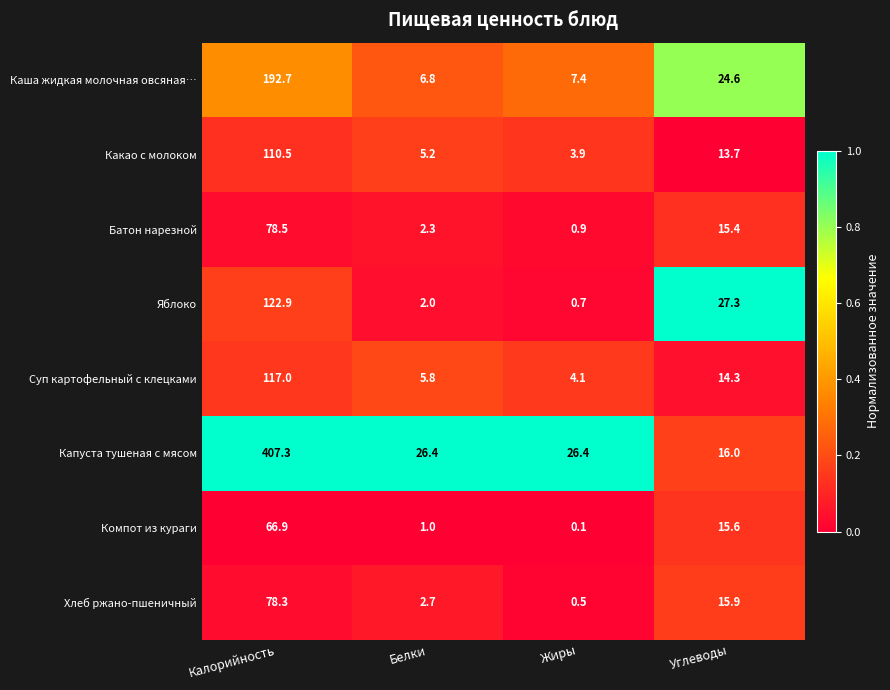

At which category is the sum across all series the highest?

Калорийность